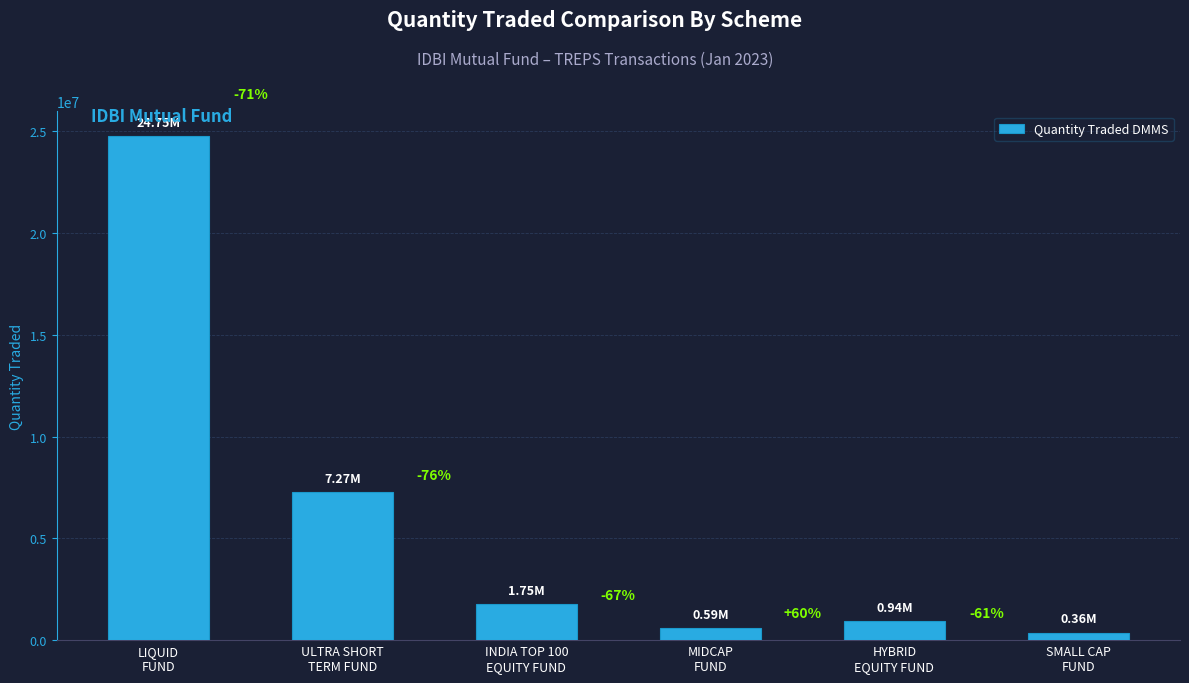

How many bars are there in total?

6